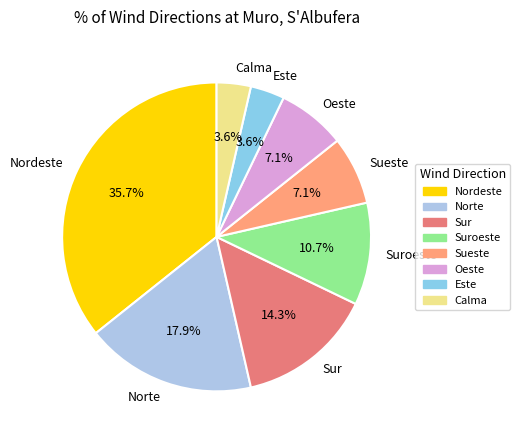

Does Oeste represent more than half of the total?

No